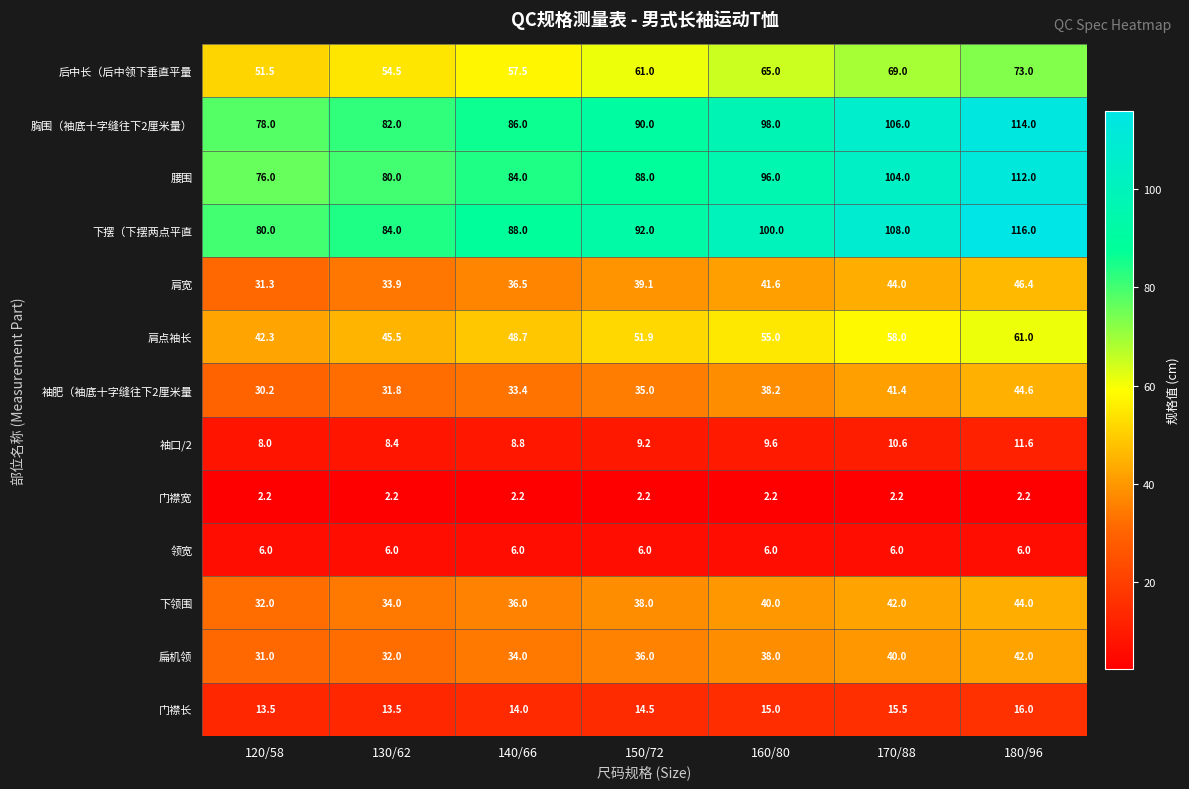

What is the sum of all 肩点袖长 values?

362.4